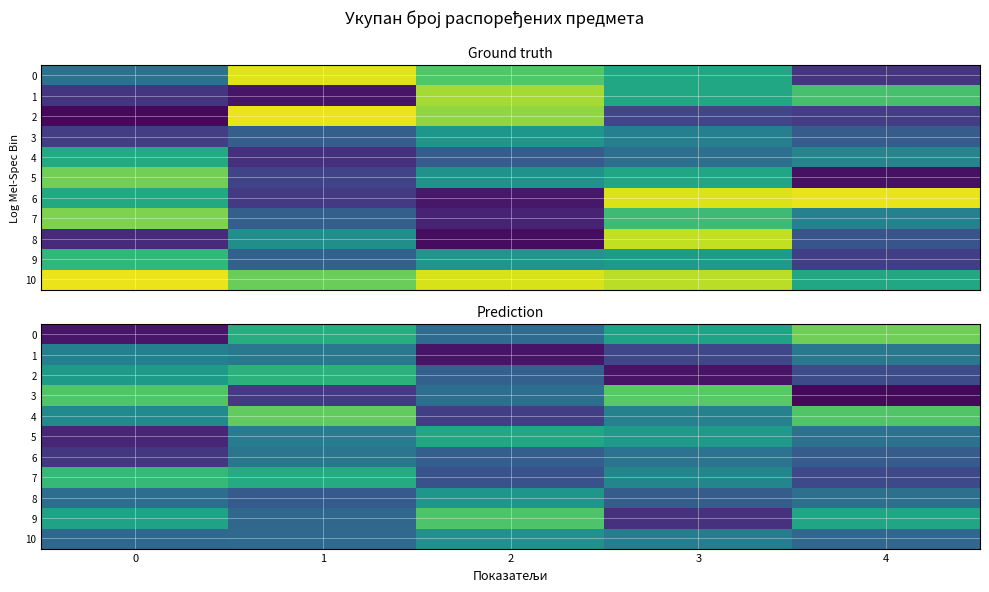

List the series in order of their peak value, highest first.

0, 4, 3, 9, 7, 2, 5, 8, 10, 1, 6